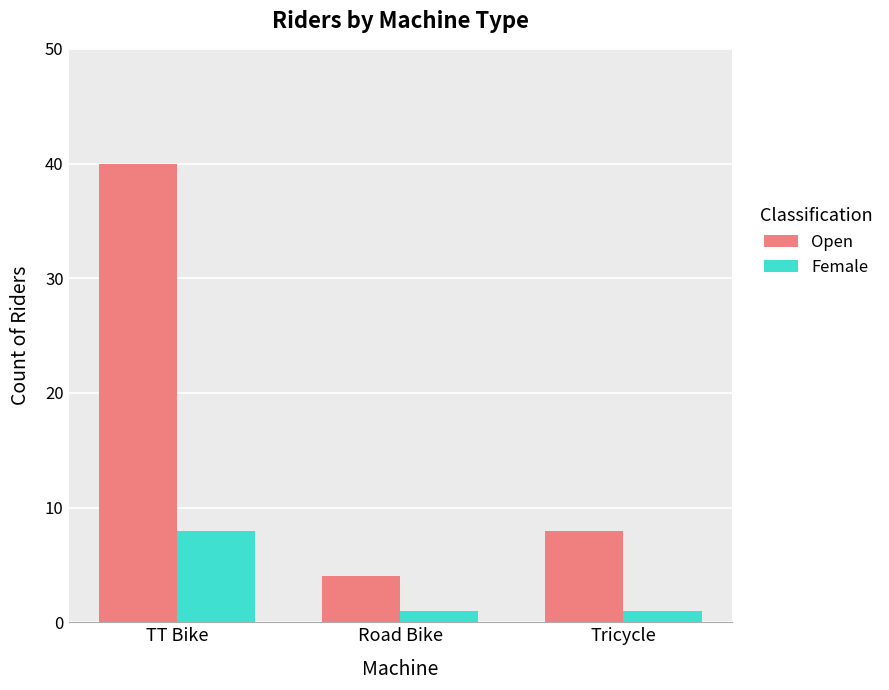

Rank the series at TT Bike from highest to lowest value.

Open, Female